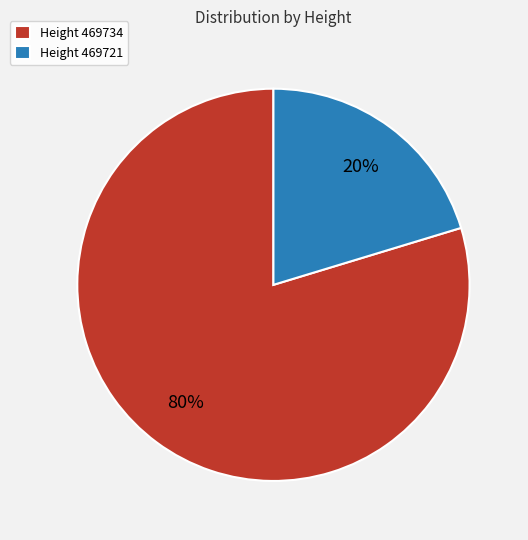

How many segments does this pie chart have?

2